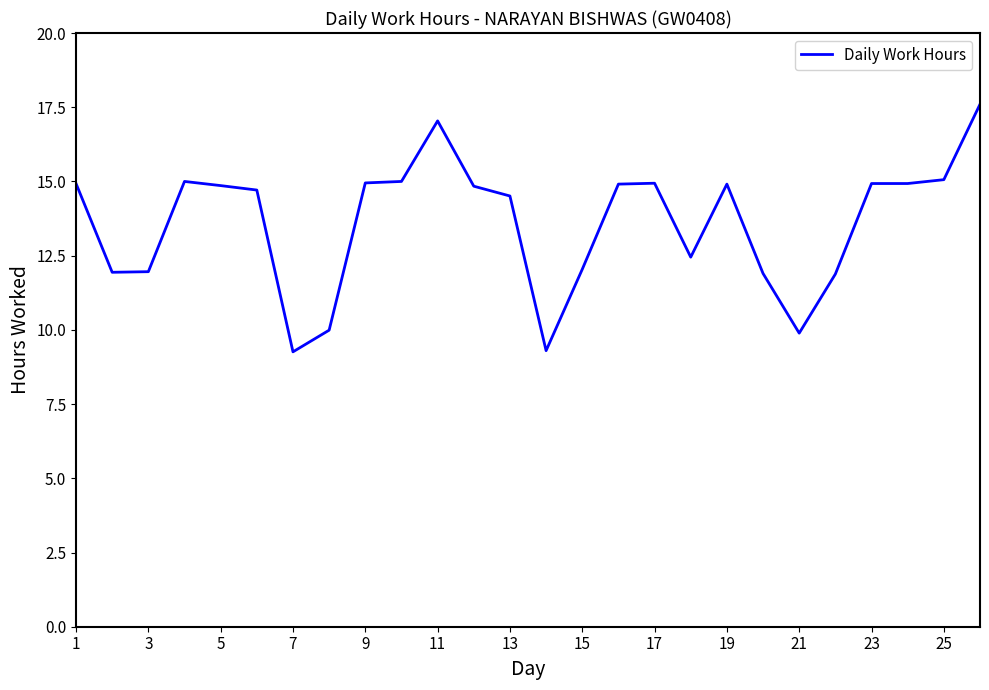

What is the greatest value displayed?

17.6